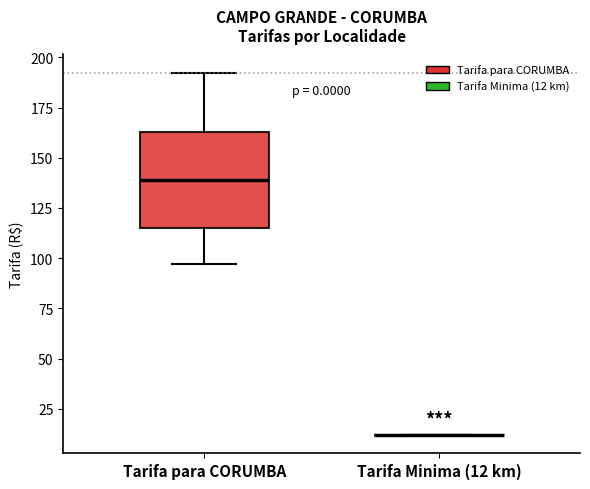

Which box is the tallest, from its lower edge to its upper edge?

Tarifa para CORUMBA